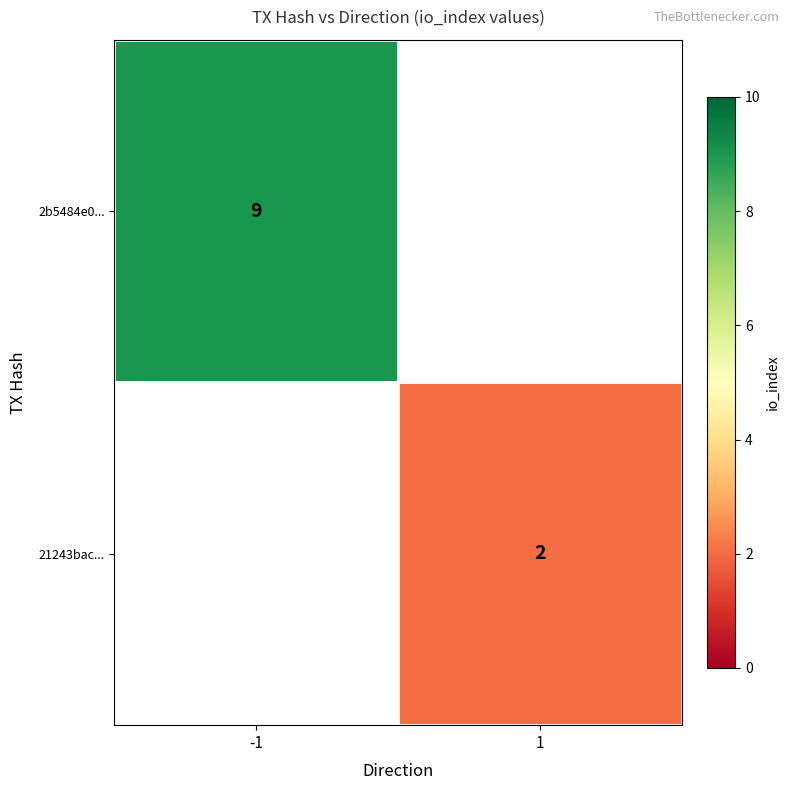

The 21243bac... series shows 2 at 1. True or false?

True